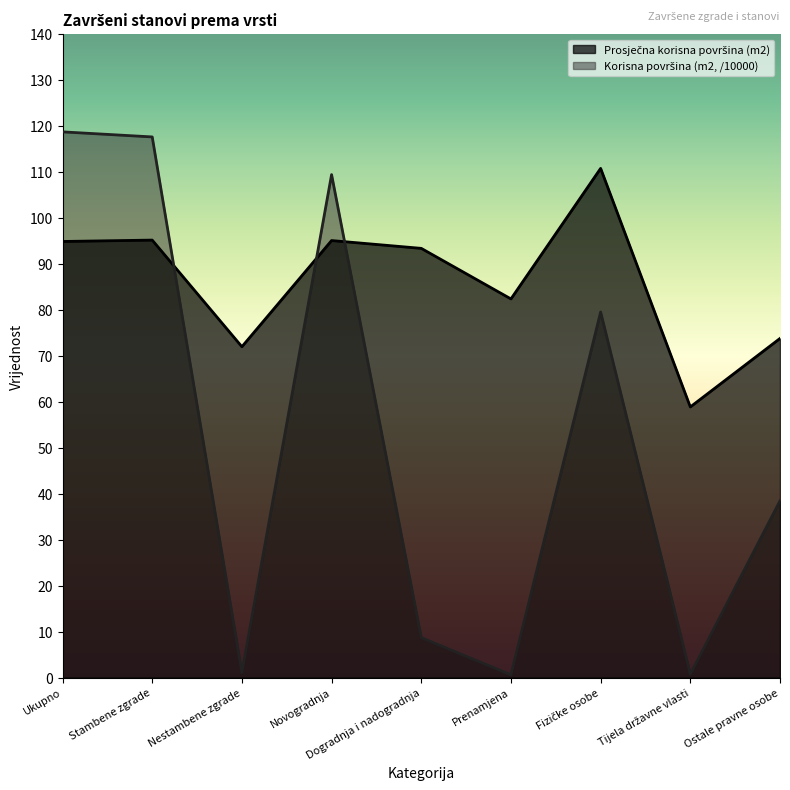

Reading right to left, transcribe all the data shown in this chart.

Korisna površina (m2): Ostale pravne osobe=38.5	Tijela državne vlasti=0.7	Fizičke osobe=79.6	Prenamjena=0.6	Dogradnja i nadogradnja=8.7	Novogradnja=109.5	Nestambene zgrade=1.1	Stambene zgrade=117.6	Ukupno=118.7
Prosječna korisna površina (m2): Ostale pravne osobe=73.8	Tijela državne vlasti=58.9	Fizičke osobe=110.8	Prenamjena=82.4	Dogradnja i nadogradnja=93.4	Novogradnja=95.1	Nestambene zgrade=72.0	Stambene zgrade=95.2	Ukupno=94.9